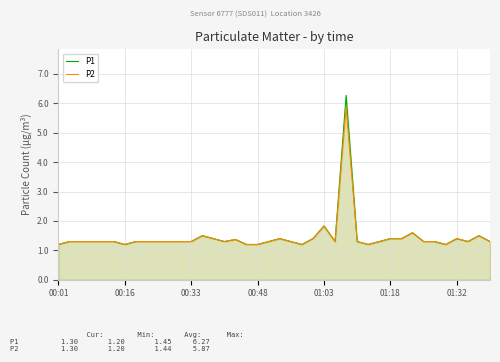

What is the greatest value displayed?

6.3